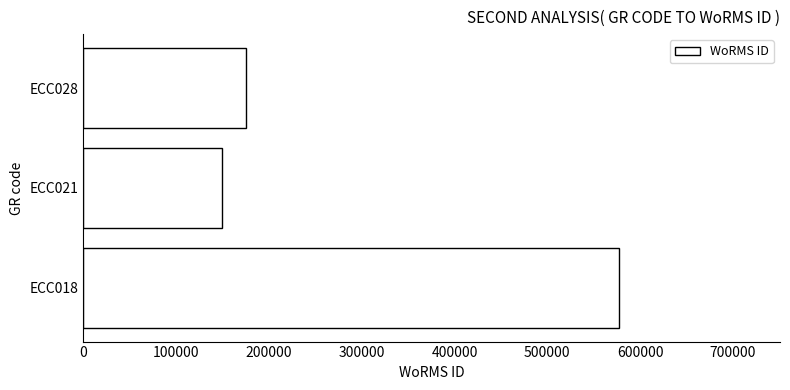

Rank the categories by value from lowest to highest.

ECC021, ECC028, ECC018